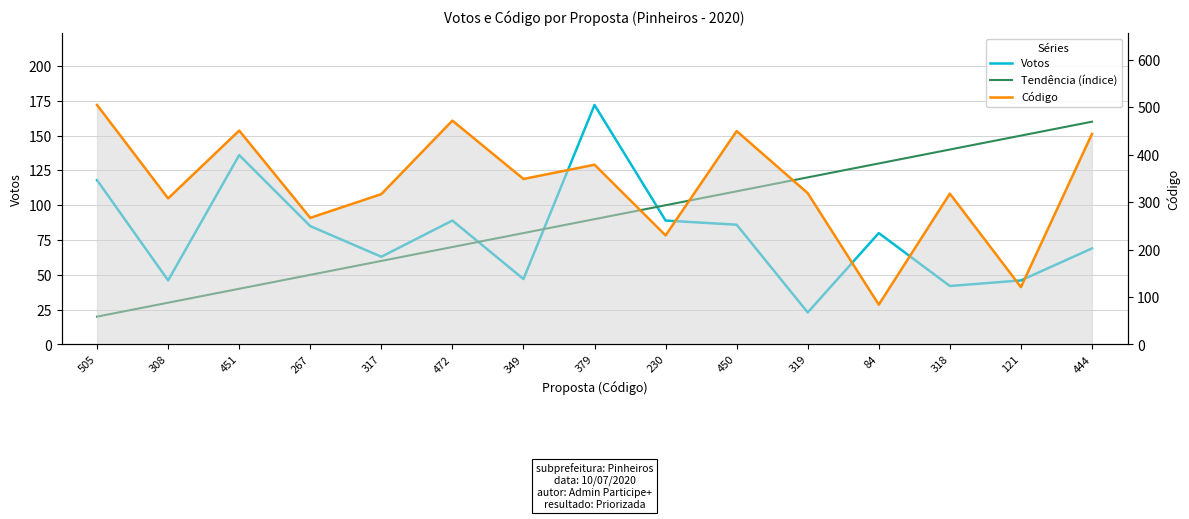

Rank the categories by Tendência (índice) value from highest to lowest.

444, 121, 318, 84, 319, 450, 230, 379, 349, 472, 317, 267, 451, 308, 505